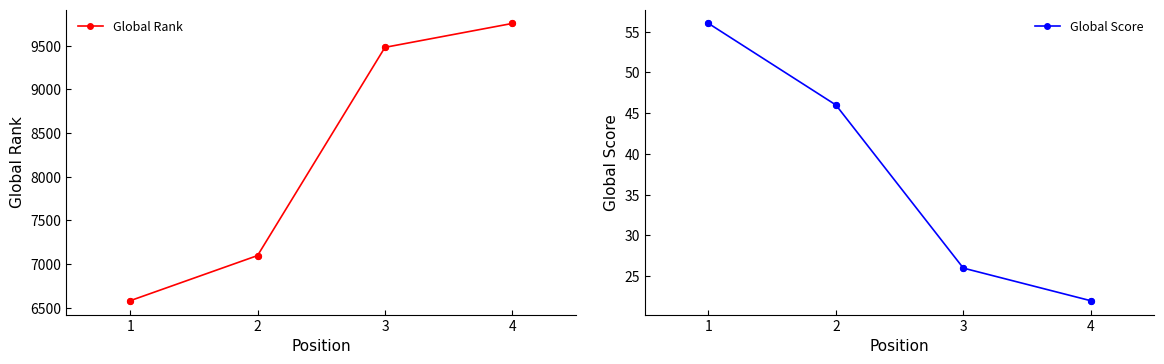

Which series contains the highest Y value?

Global Rank